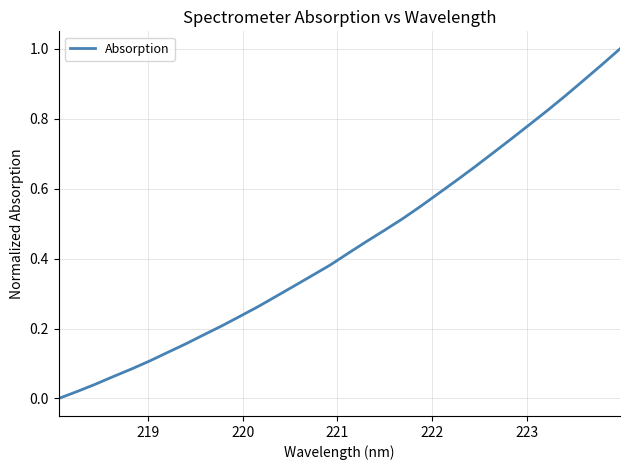

Does the chart display data point markers on the line(s)?

No